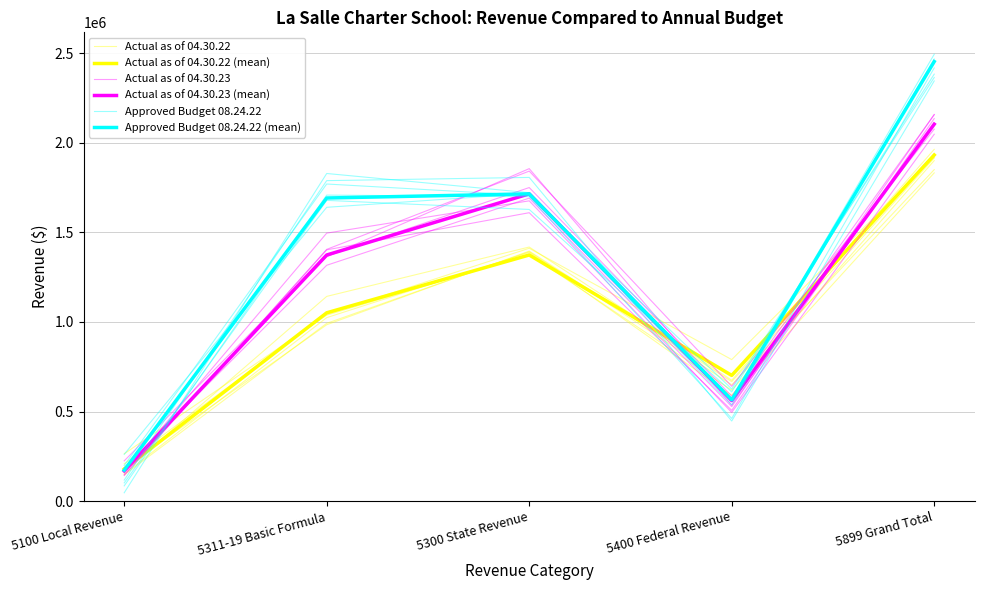

What is the approximate value of Actual as of 04.30.22 at 5899 Grand Total?

1917643.0